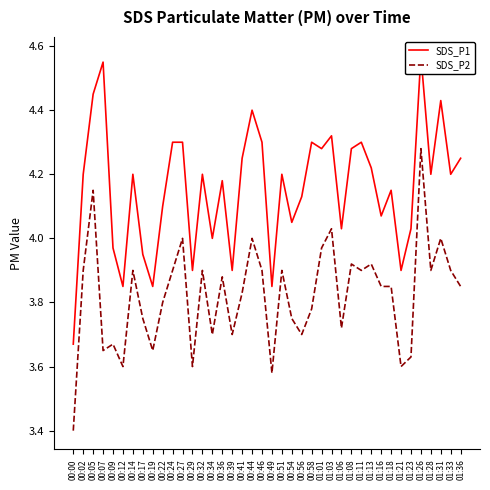

What is the difference between the highest and lowest values at 00:39?

0.2